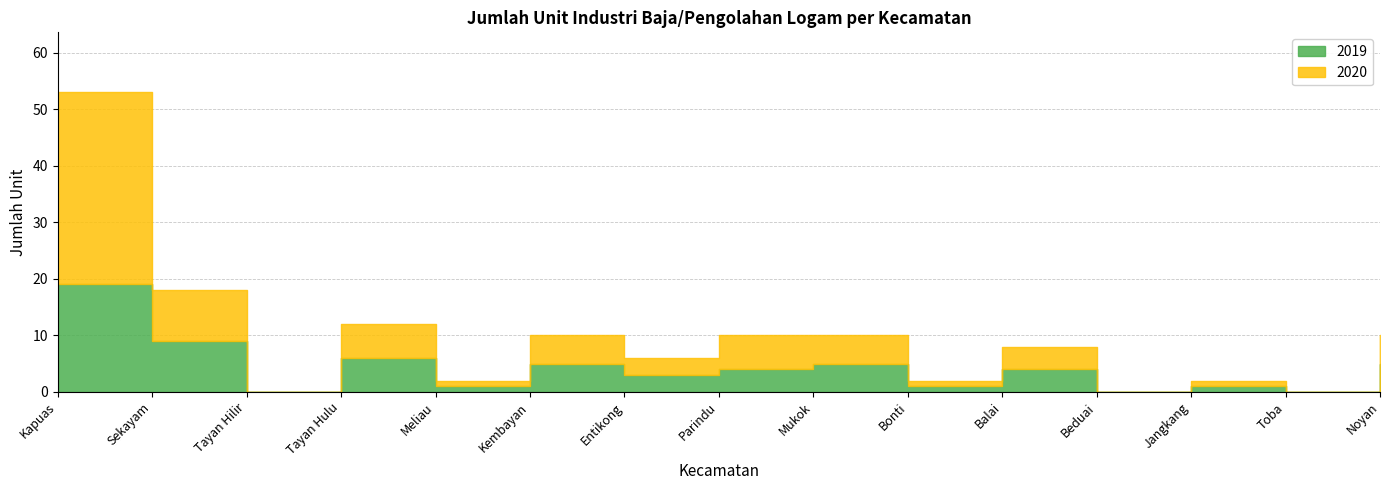

Which has a higher value, Kembayan or Entikong?

Kembayan